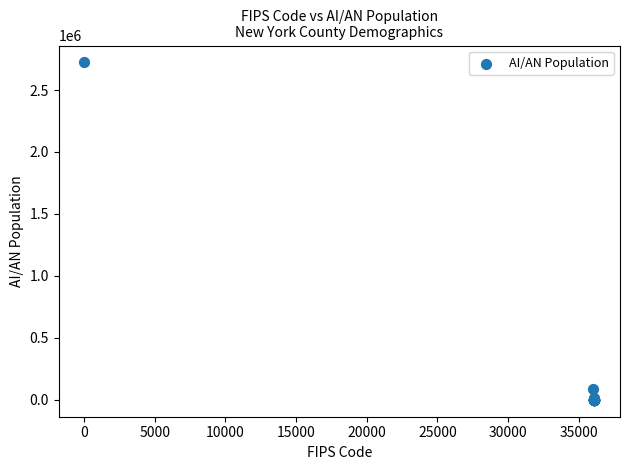

What Y value in the scatter plot is closest to 1361342?

83734